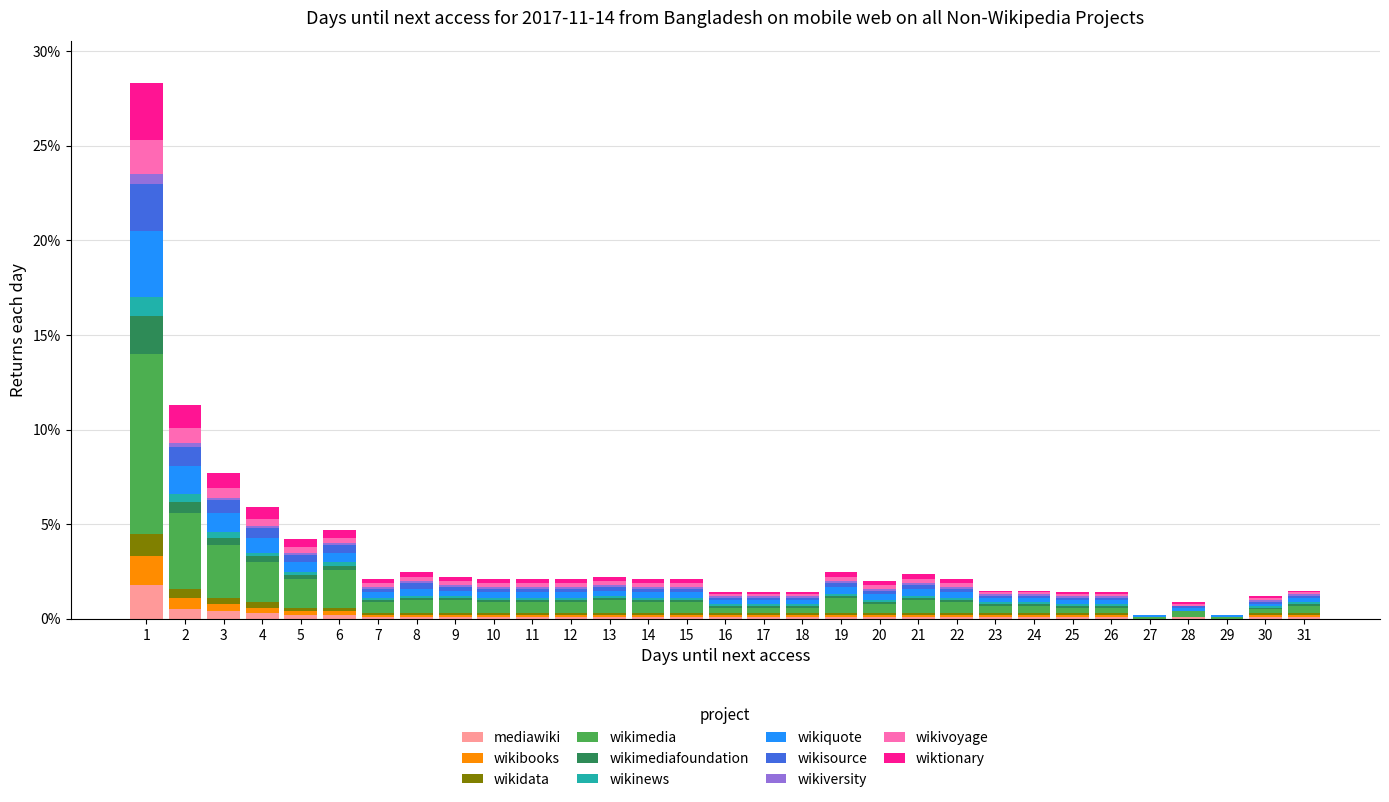

What is the highest value of the mediawiki series?

1.8